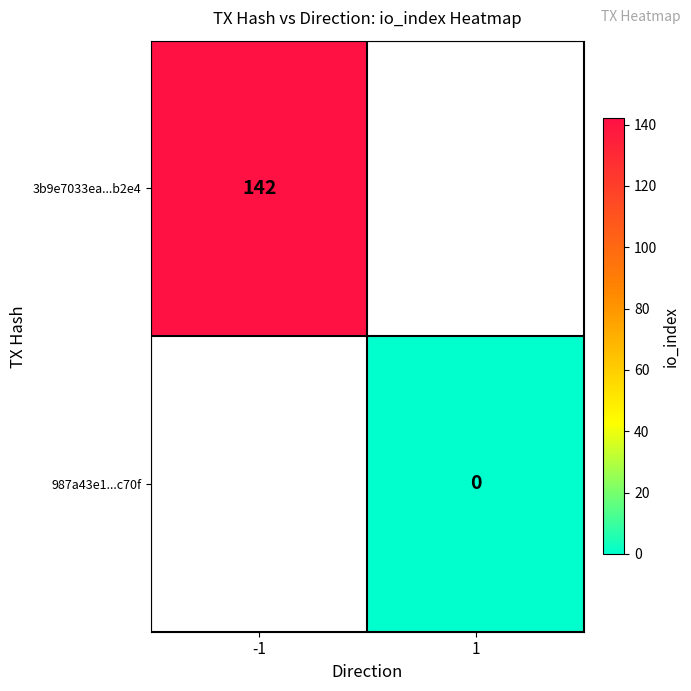

At how many categories does at least one series exceed 80?

1